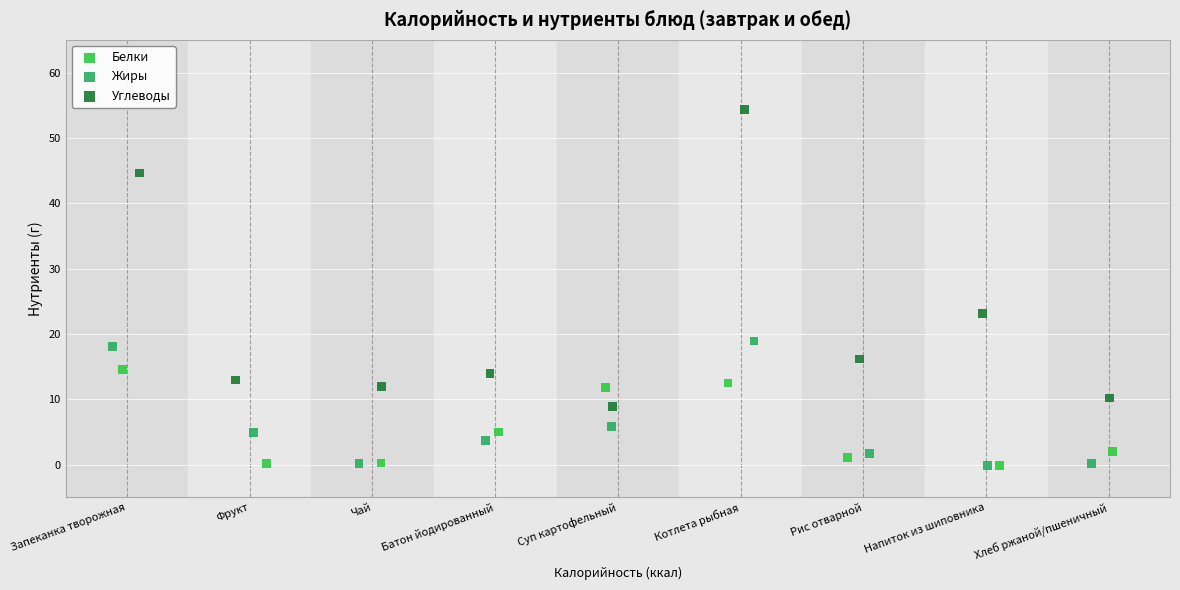

Which series reaches the maximum Y coordinate?

Углеводы